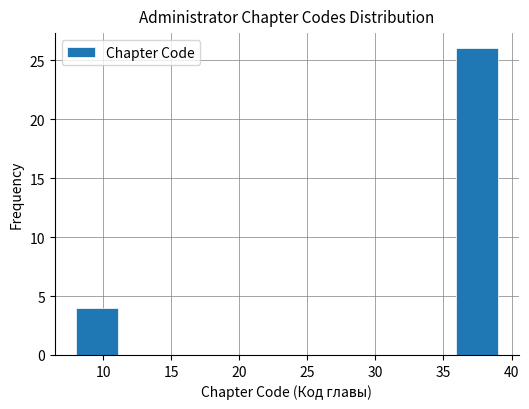

Over which range of the x-axis is the bar tallest?

35.9 to 39.0